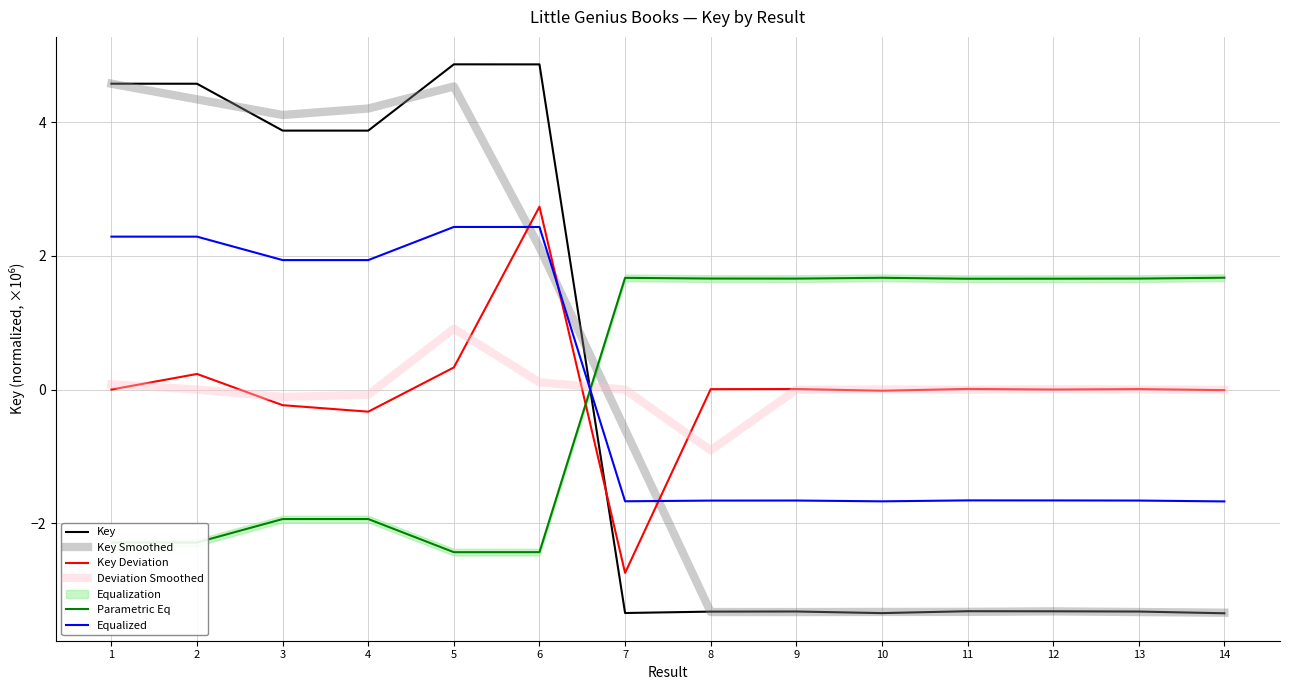

At 6, list the series in order from largest to smallest.

Key, Key Deviation, Equalized, Key Smoothed, Deviation Smoothed, Parametric Eq